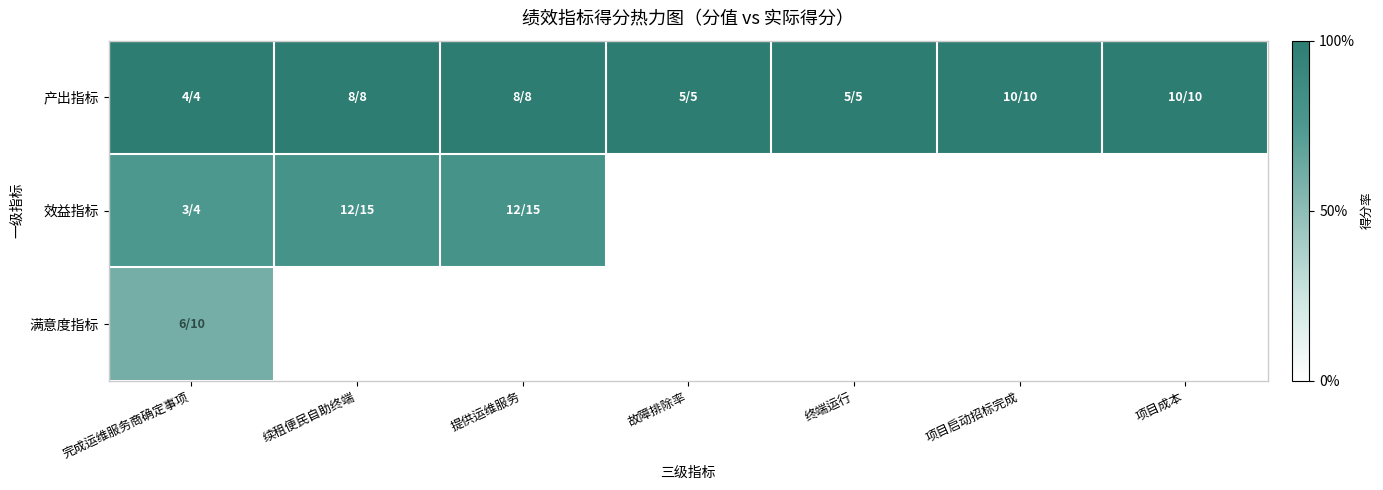

Which series has the largest range (max minus min)?

效益指标